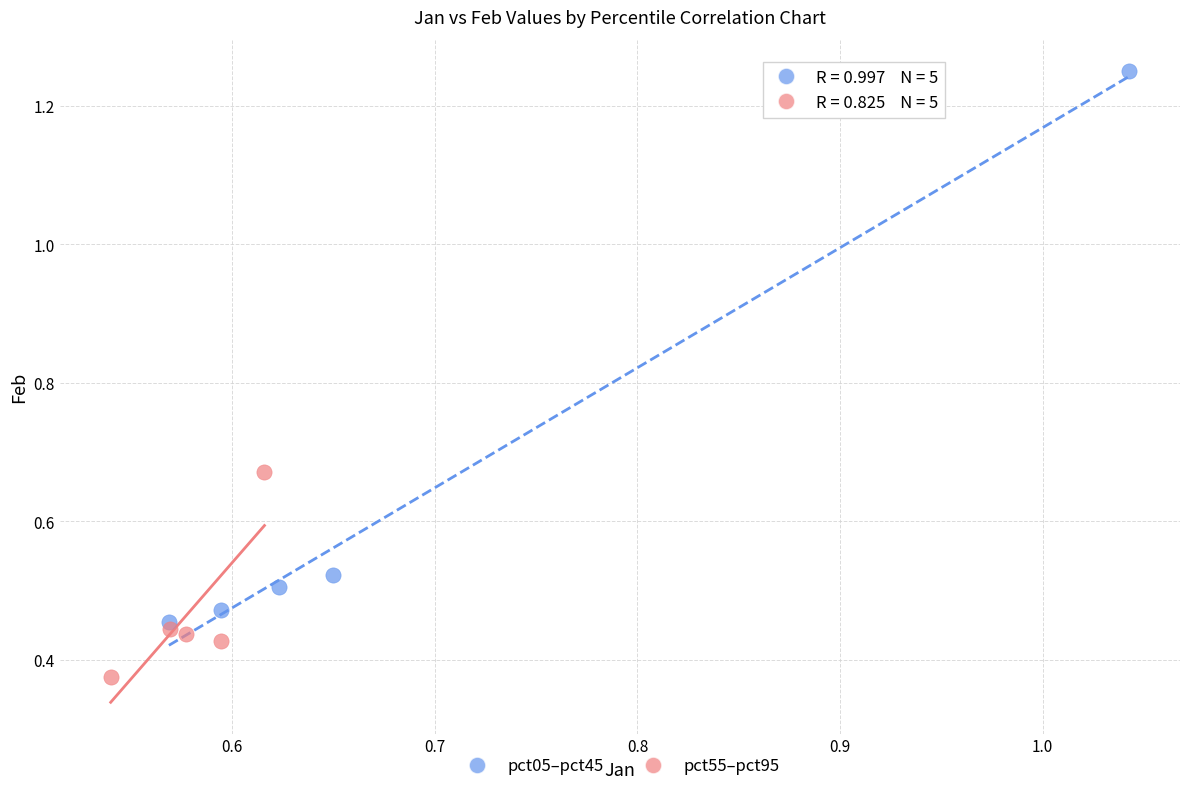

Which series contains the highest Y value?

pct05–pct45